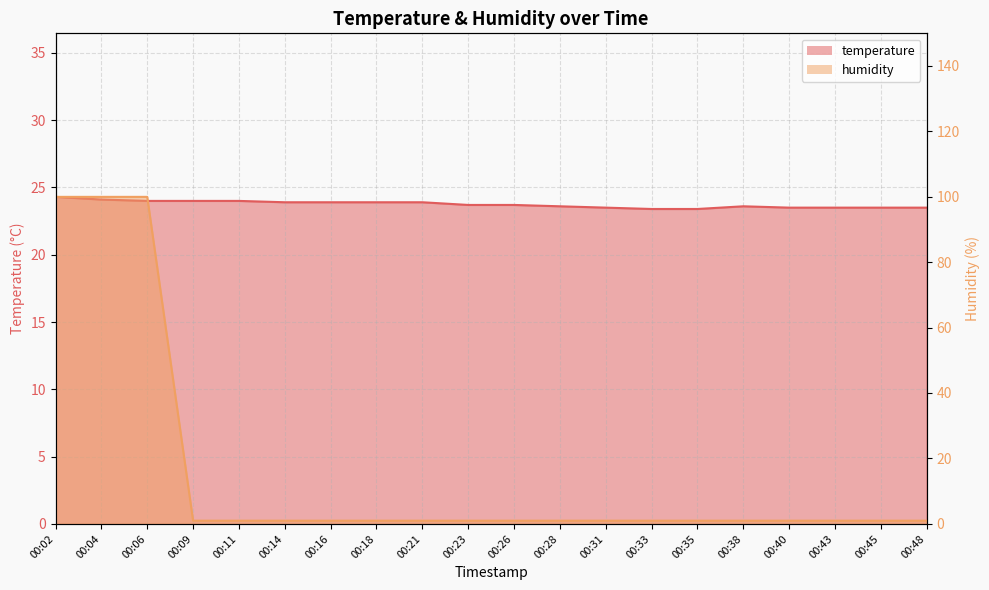

List the labels in order of temperature value, largest first.

00:02, 00:04, 00:06, 00:09, 00:11, 00:14, 00:16, 00:18, 00:21, 00:23, 00:26, 00:28, 00:38, 00:31, 00:40, 00:43, 00:45, 00:48, 00:33, 00:35